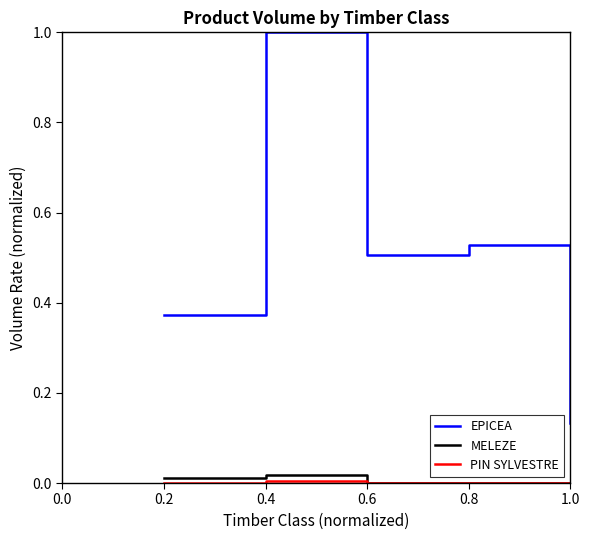

True or false: EPICEA has more than 0 points higher than both neighbors.

True